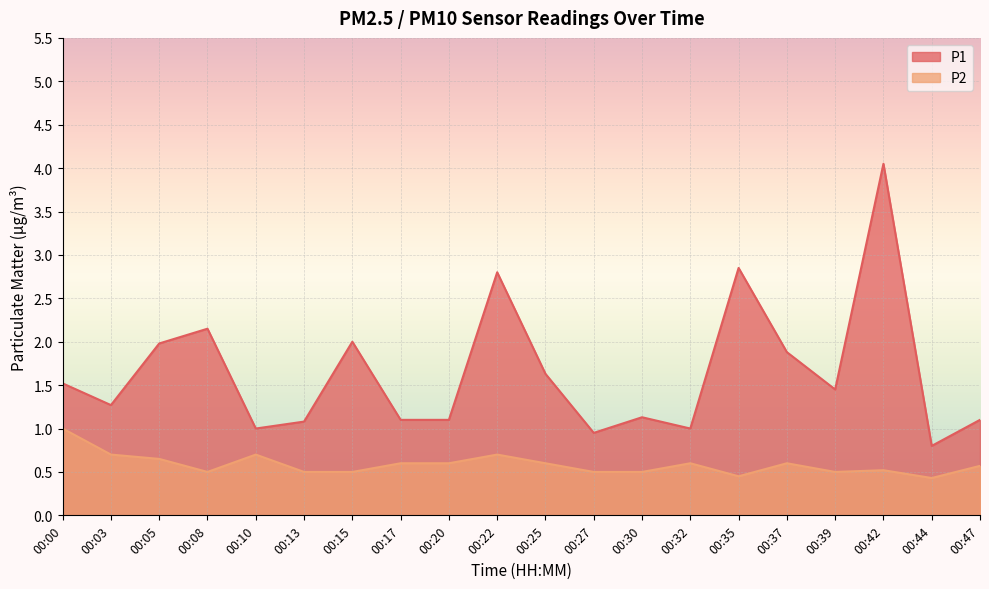

The P2 series shows 0.5 at 00:08. True or false?

True